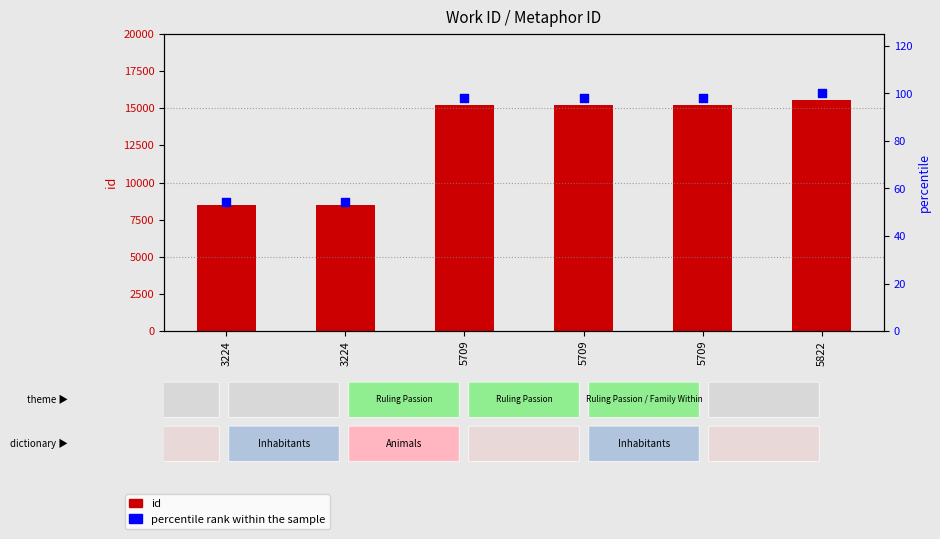

At how many categories does at least one series exceed 12802?

4